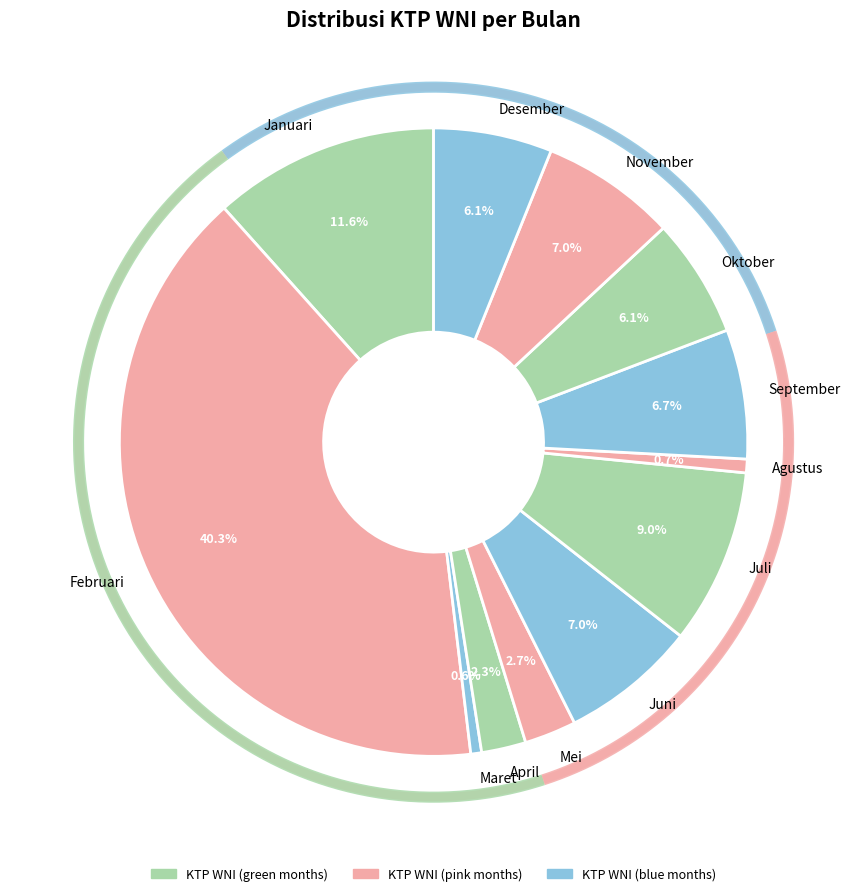

How many slices are in this pie chart?

12